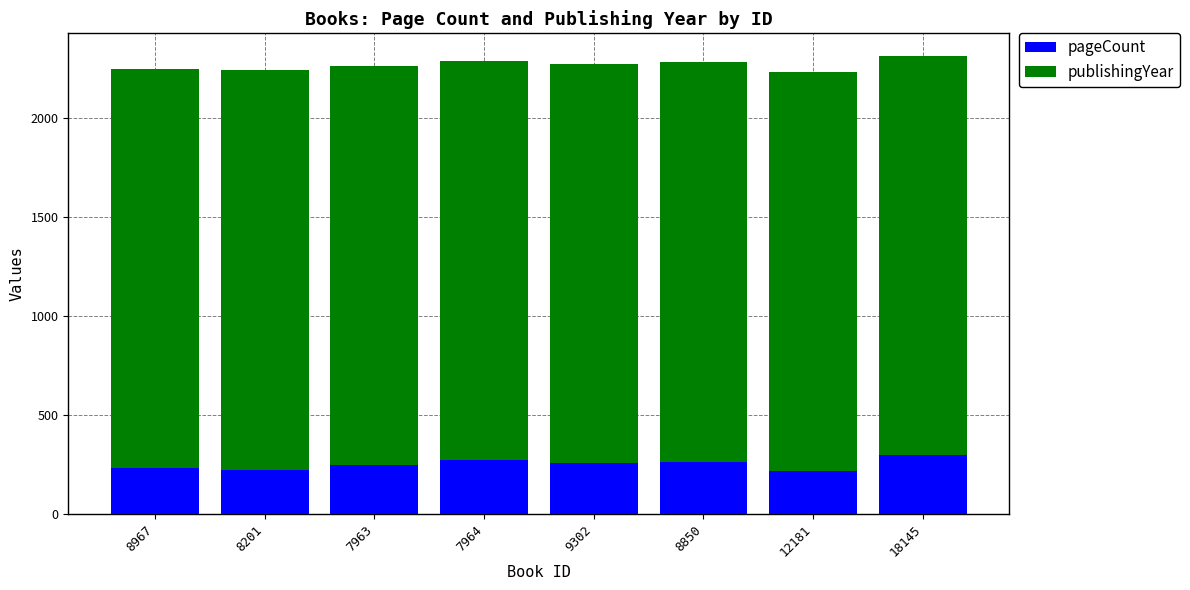

True or false: pageCount has a value of 164 at 8850.

False